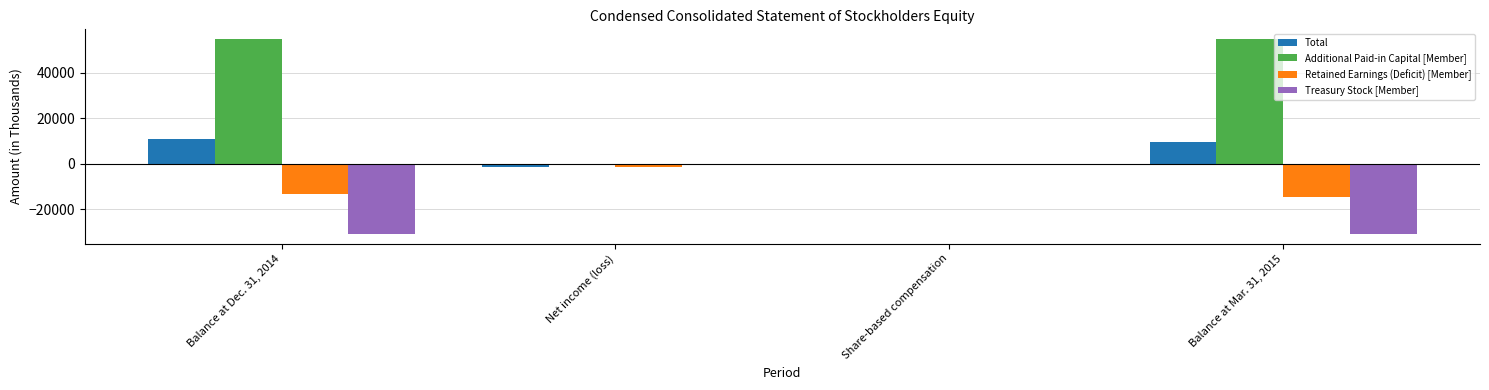

How many categories are shown in the chart?

4